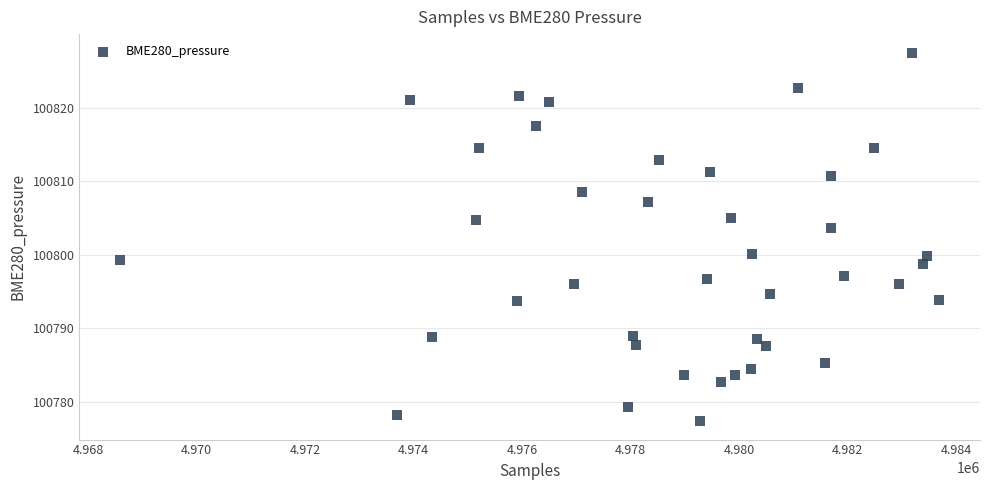

What is the range of Y values (max minus min)?

50.1